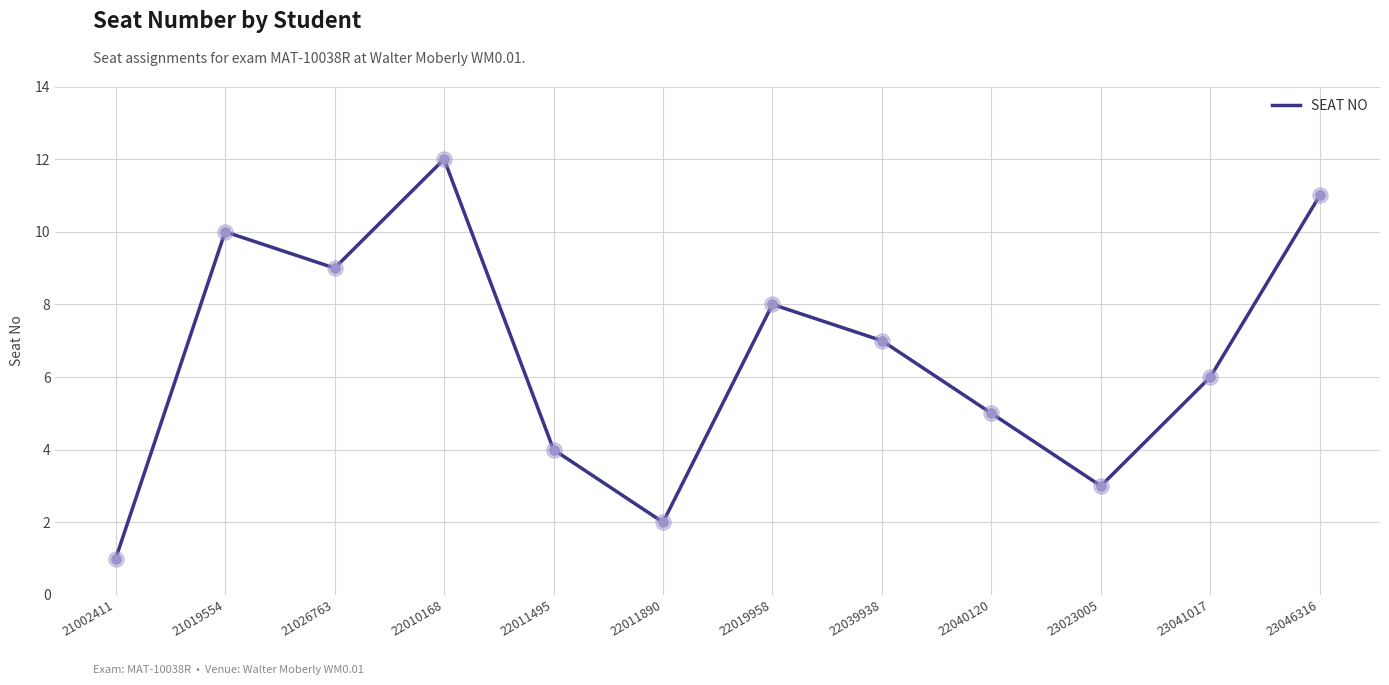

Approximately how many times larger is the value at 22039938 compared to 21002411?

7.0